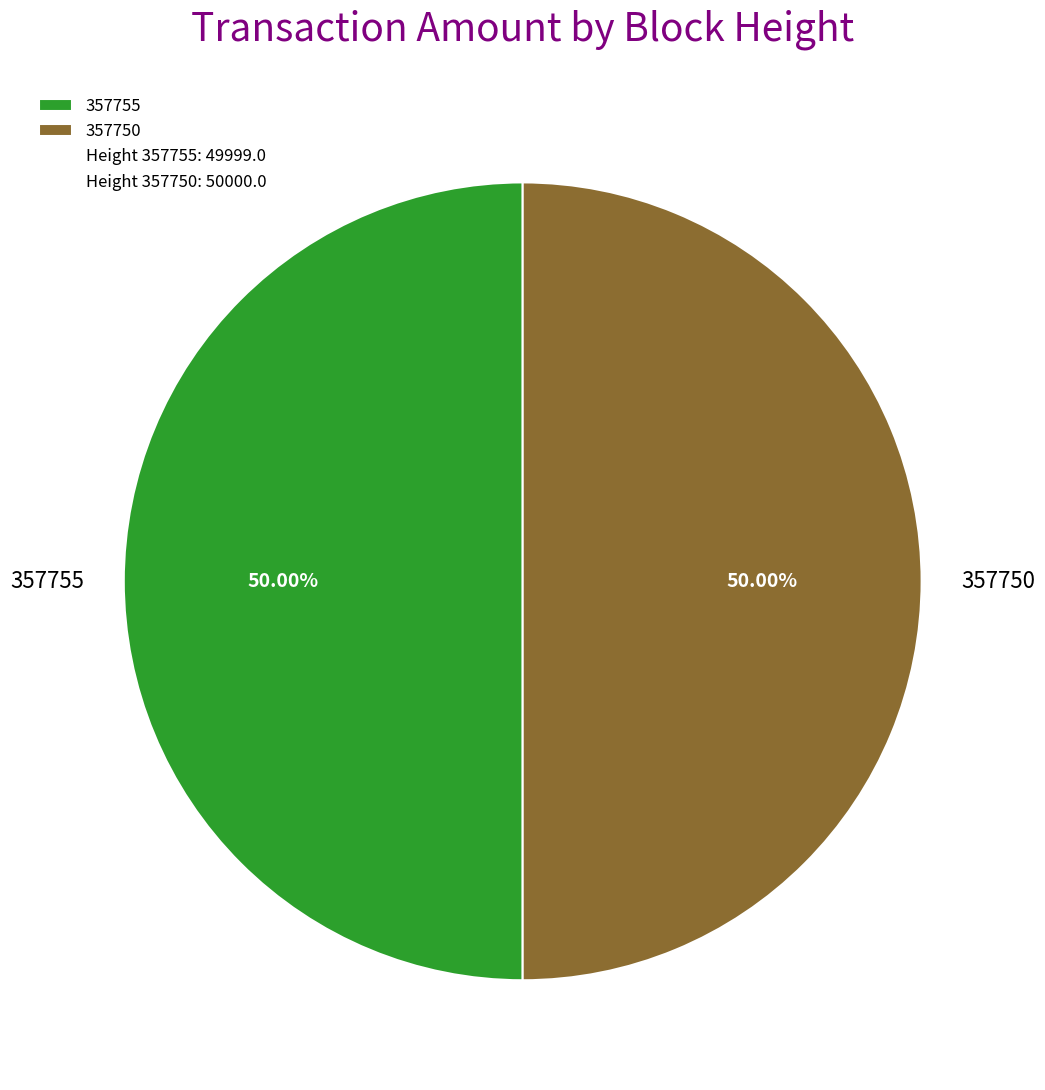

Approximately how many times larger is the value at 357750 compared to 357755?

1.0